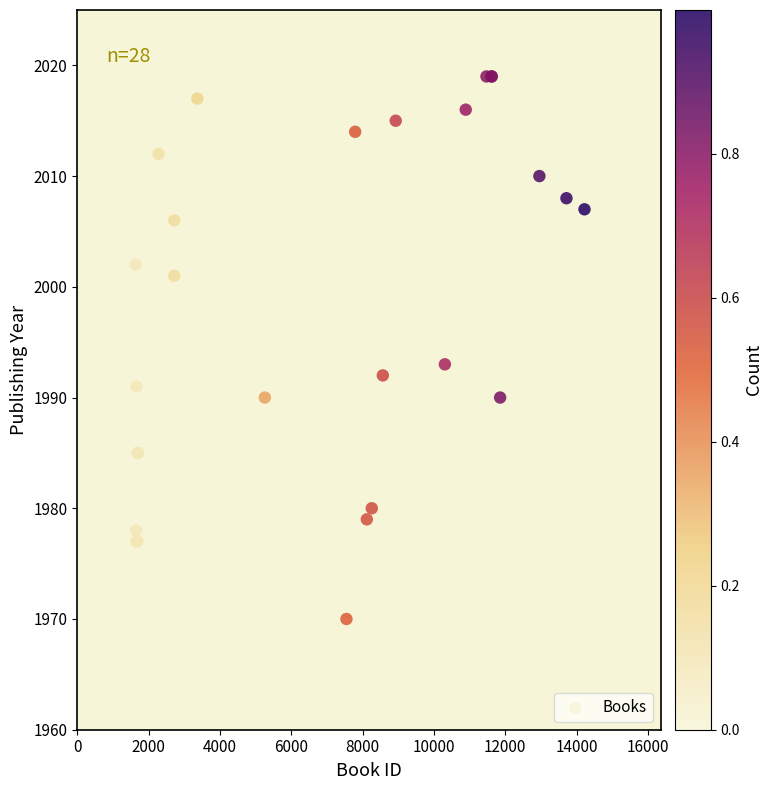

What Y value in the scatter plot is closest to 1994?

1993